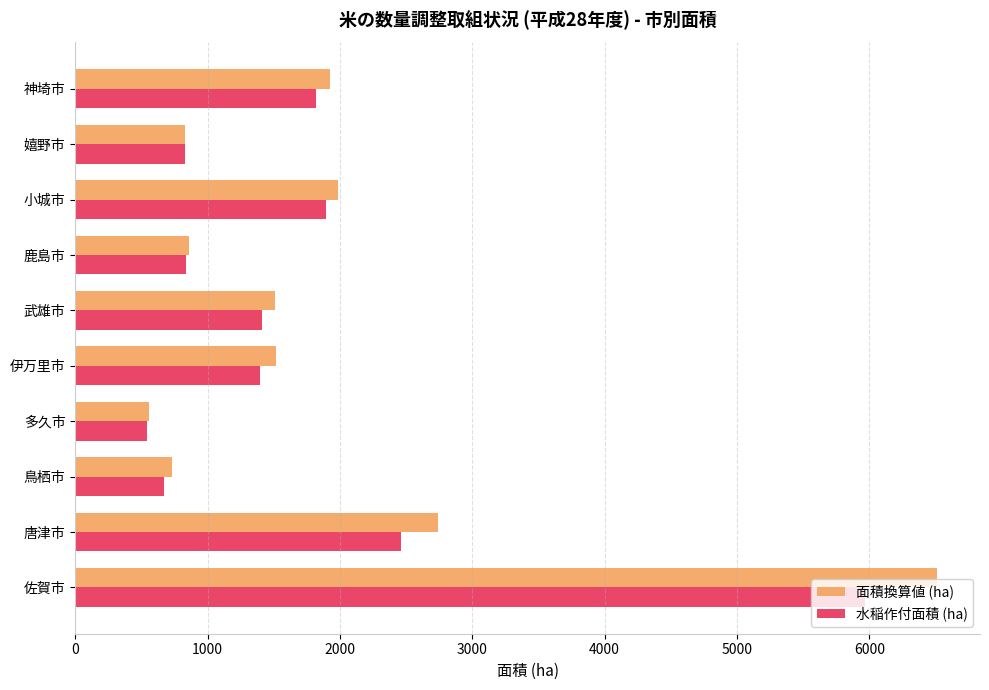

What are all the series names shown in the legend?

面積換算値 (ha), 水稲作付面積 (ha)